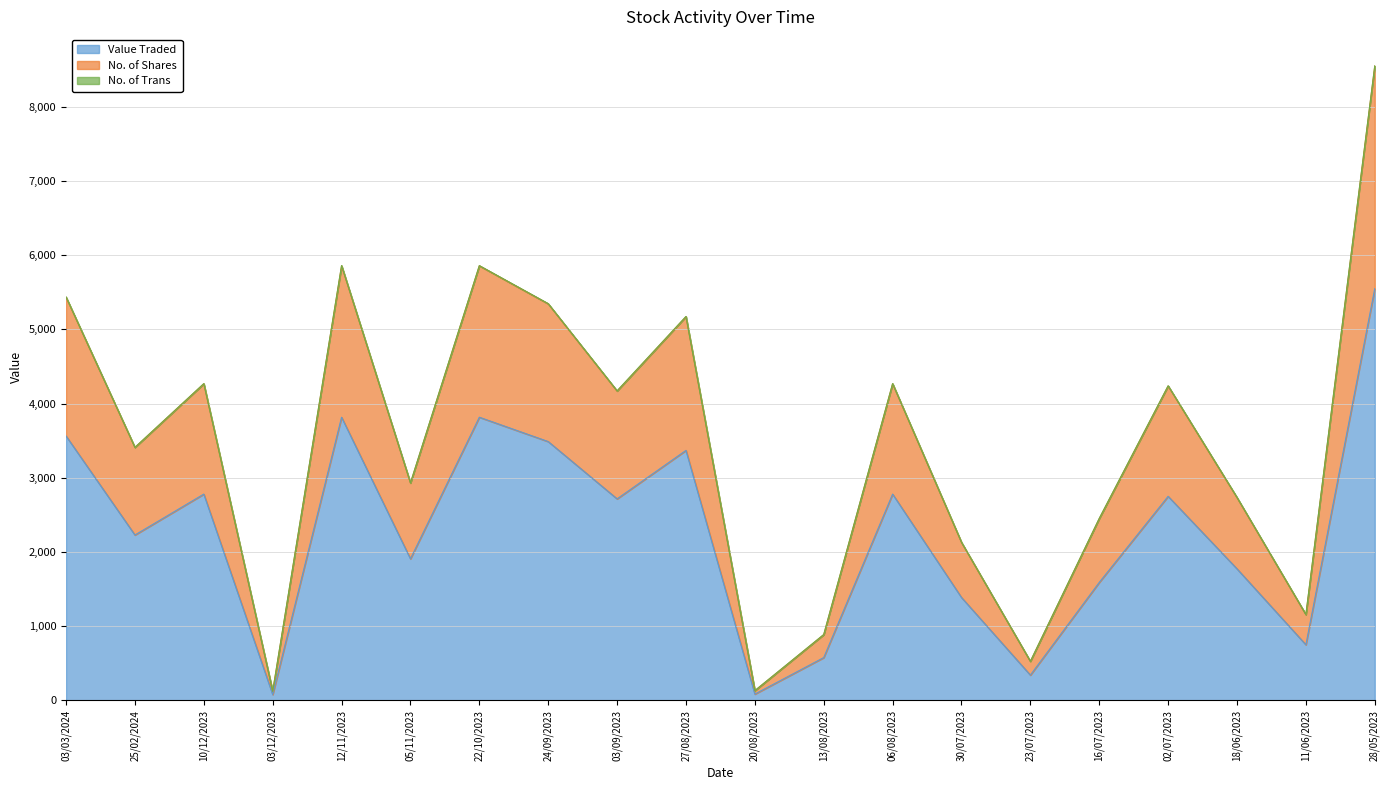

Which category has the highest value in the Value Traded series?

28/05/2023